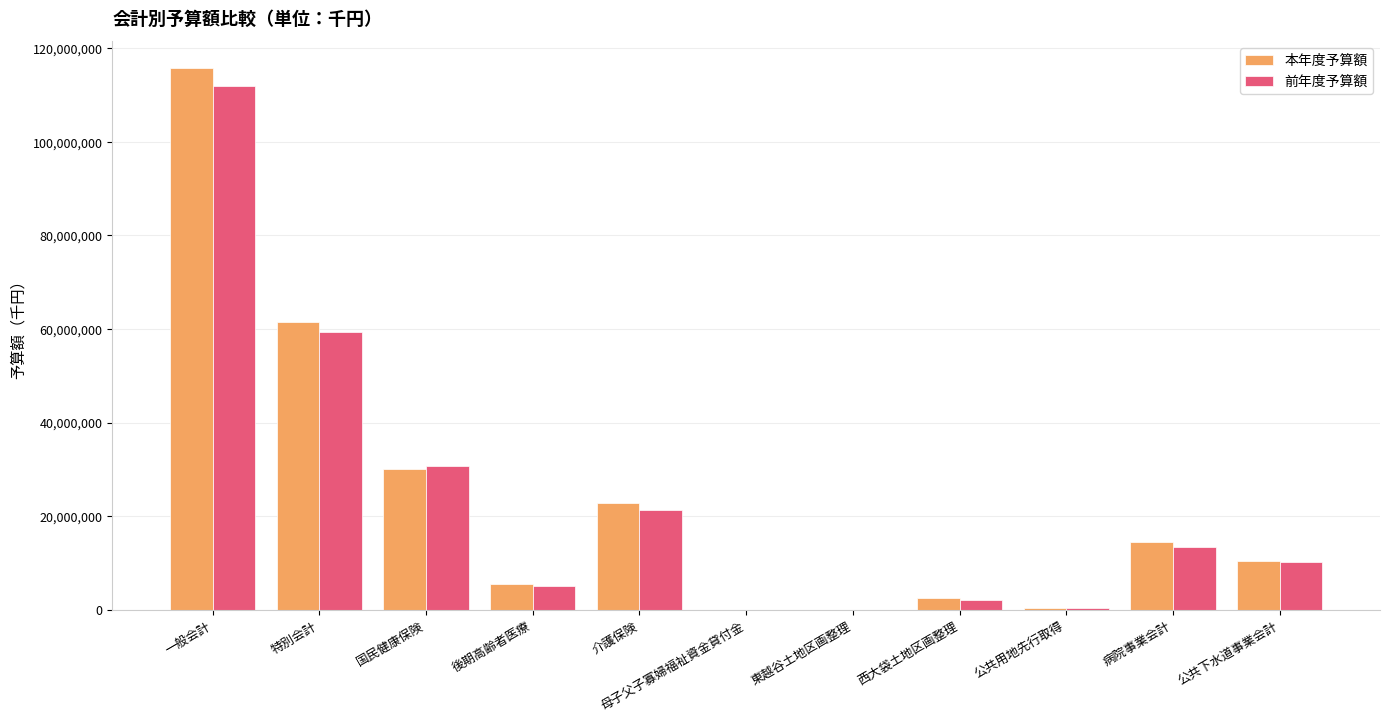

What is the average value of the 本年度予算額 series?

23952836